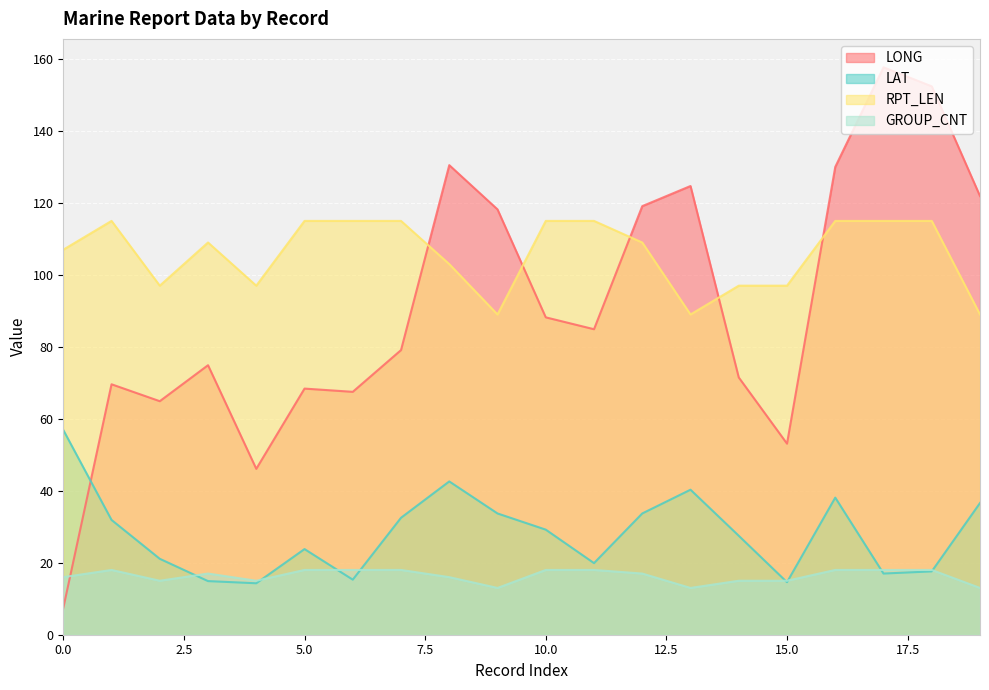

How many interior local peaks does the LONG series have?

6